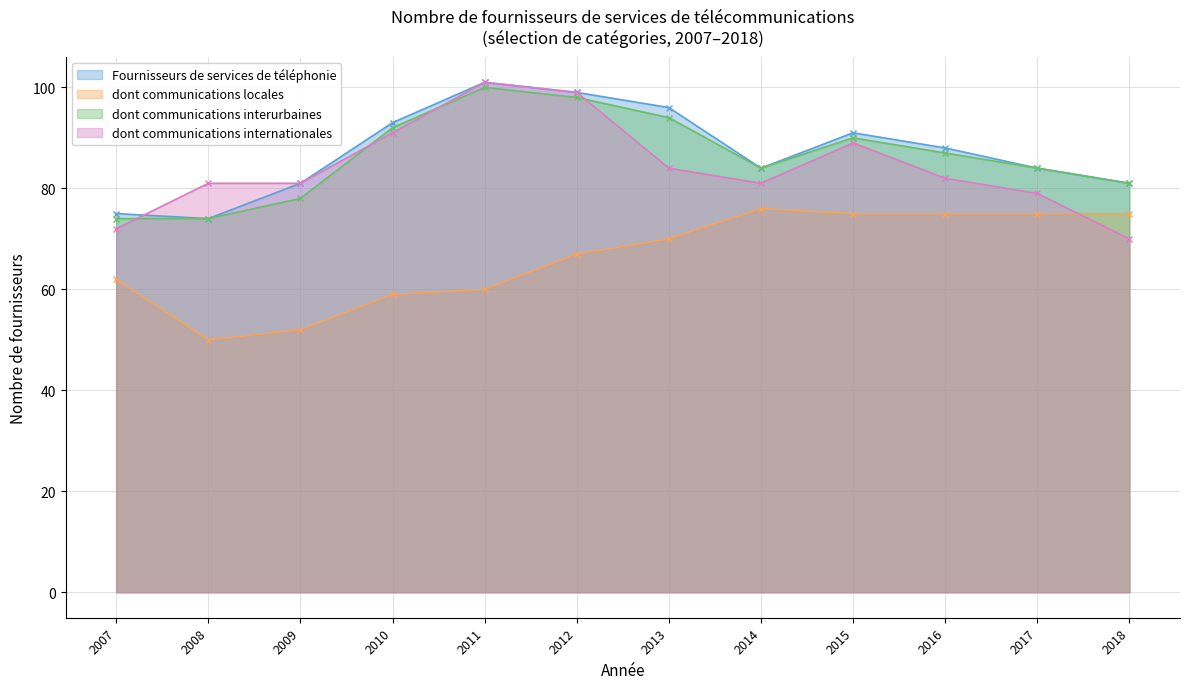

The value of dont communications internationales at 2009 is 81. True or false?

True